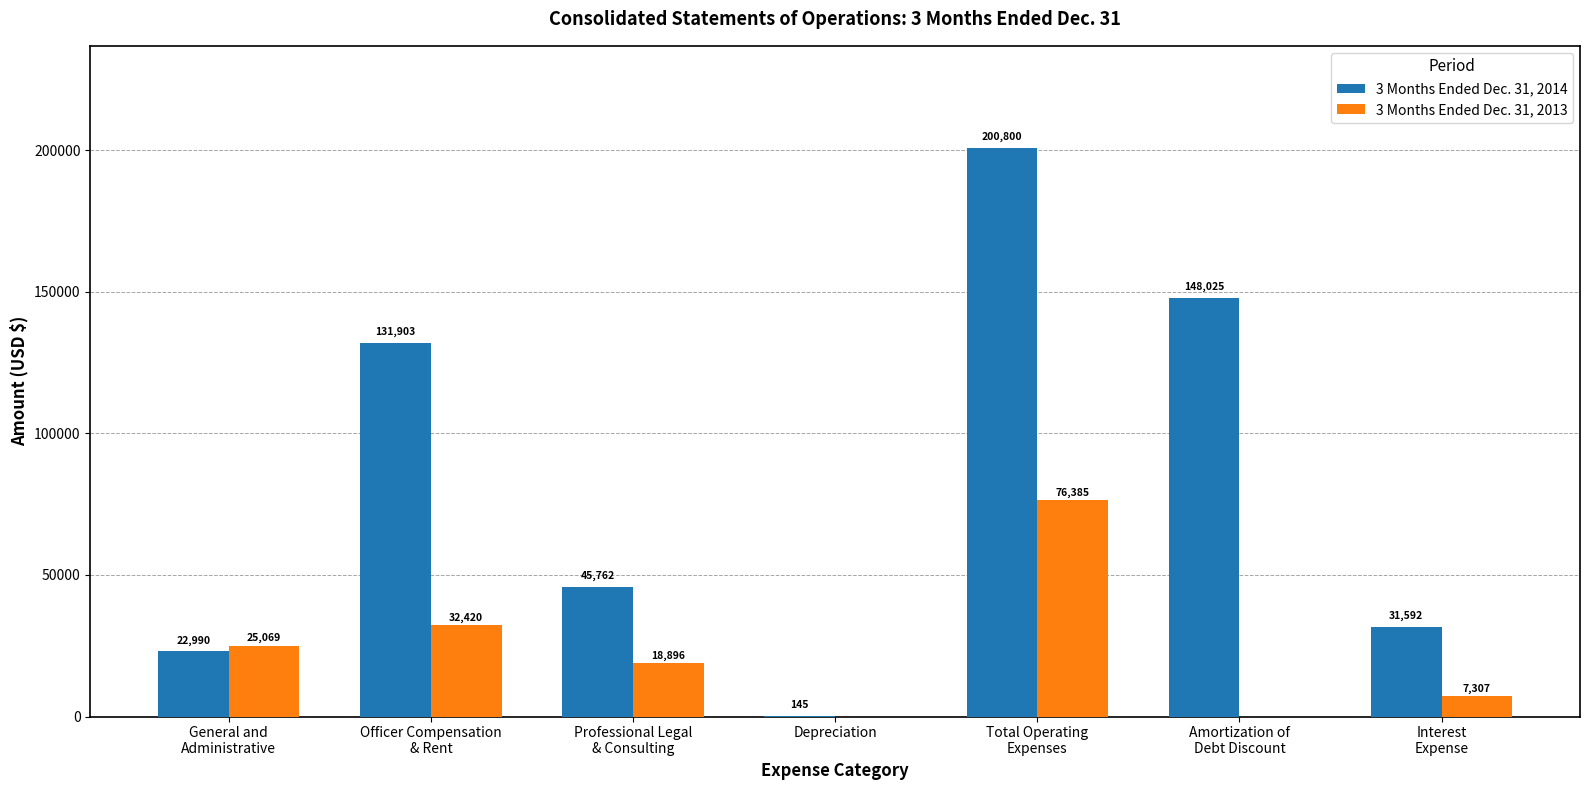

What is the greatest value displayed?

200800